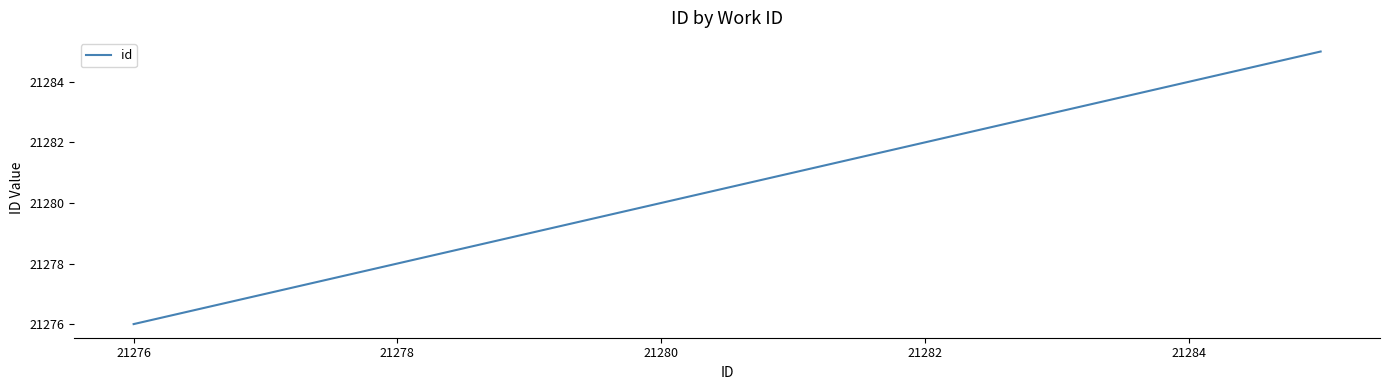

What is the difference between the maximum and minimum values?

9